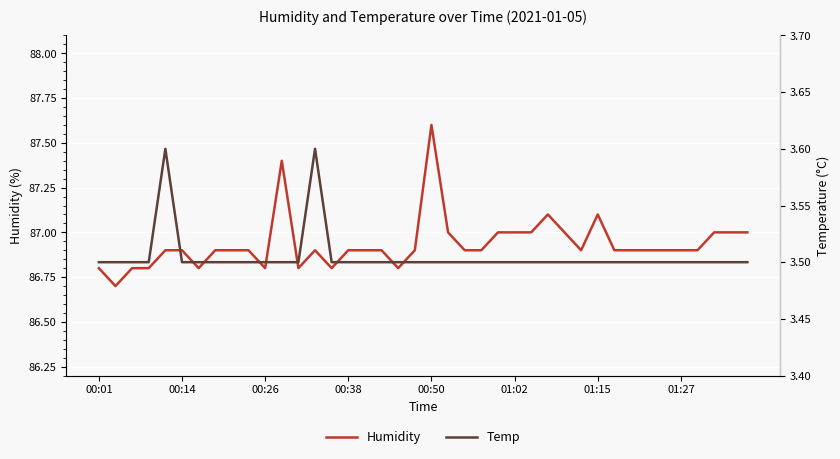

True or false: Humidity and Temp cross at least once.

False